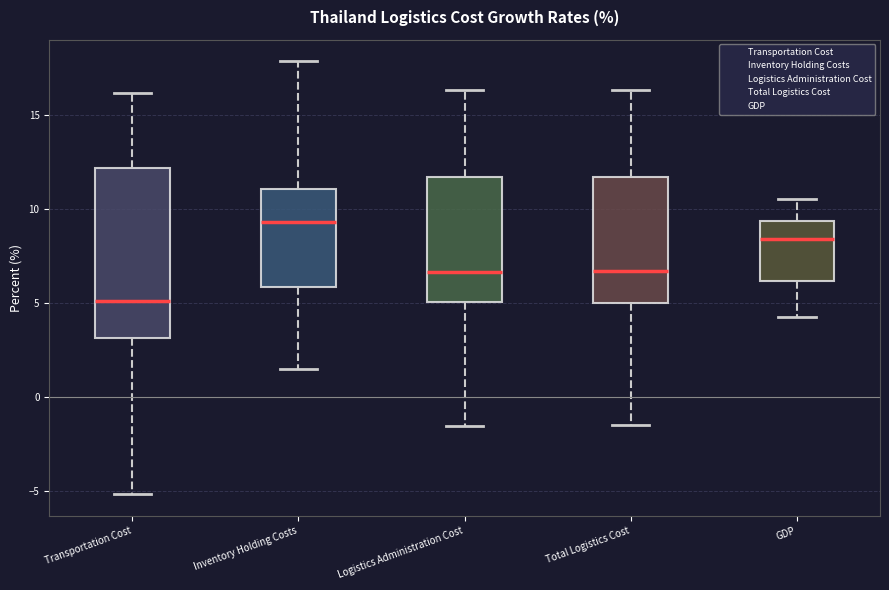

Reading left to right, read every box against the y-axis: the position of its median line, the range the box covers, and the ends of its whiskers. The values are not printed on the chart, so give them approximately, as read against the axis.

Transportation Cost: median 5.0, box 3.0 to 12.0, whiskers -5.0 to 16.0
Inventory Holding Costs: median 9.5, box 6.0 to 11.0, whiskers 1.5 to 18.0
Logistics Administration Cost: median 6.5, box 5.0 to 11.5, whiskers -1.5 to 16.5
Total Logistics Cost: median 6.5, box 5.0 to 11.5, whiskers -1.5 to 16.5
GDP: median 8.5, box 6.0 to 9.5, whiskers 4.5 to 10.5